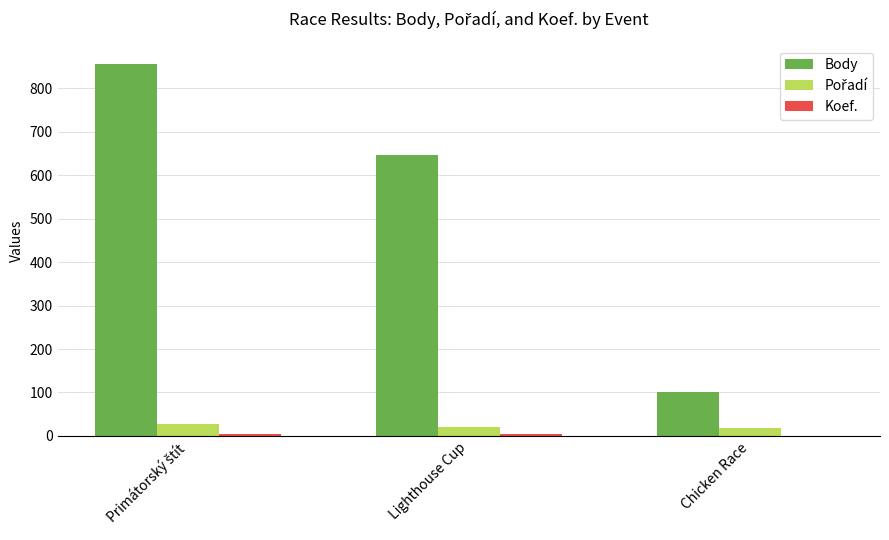

Which series changed the most between Lighthouse Cup and Chicken Race?

Body